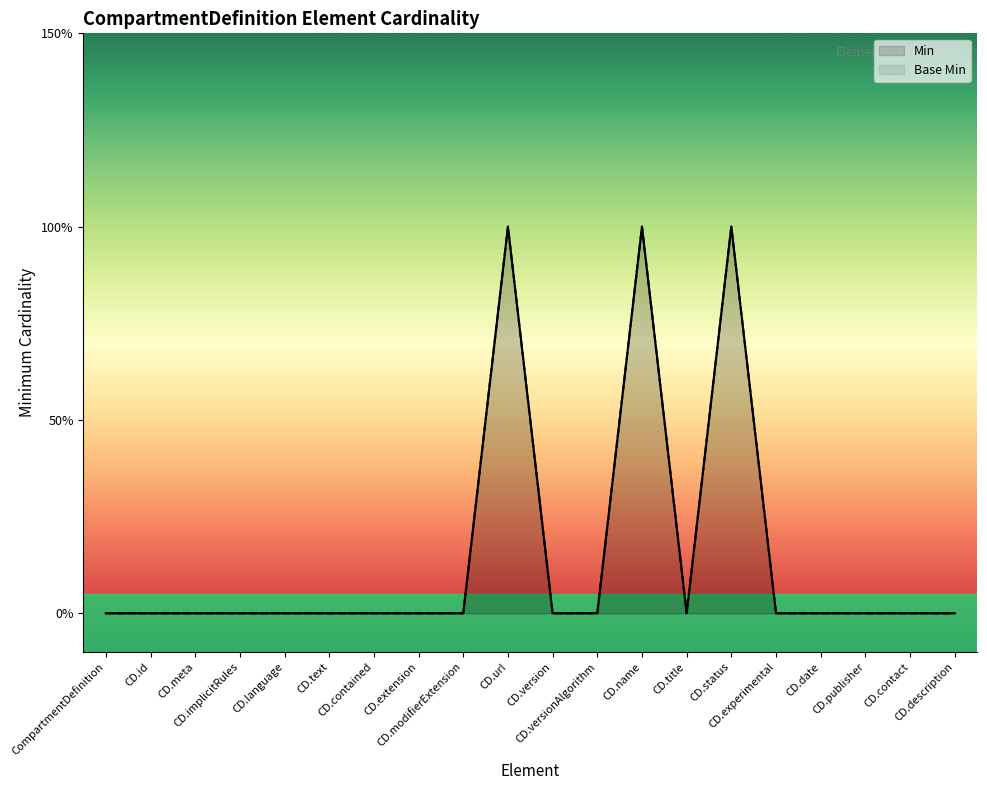

Does the chart display data point markers on the line(s)?

No